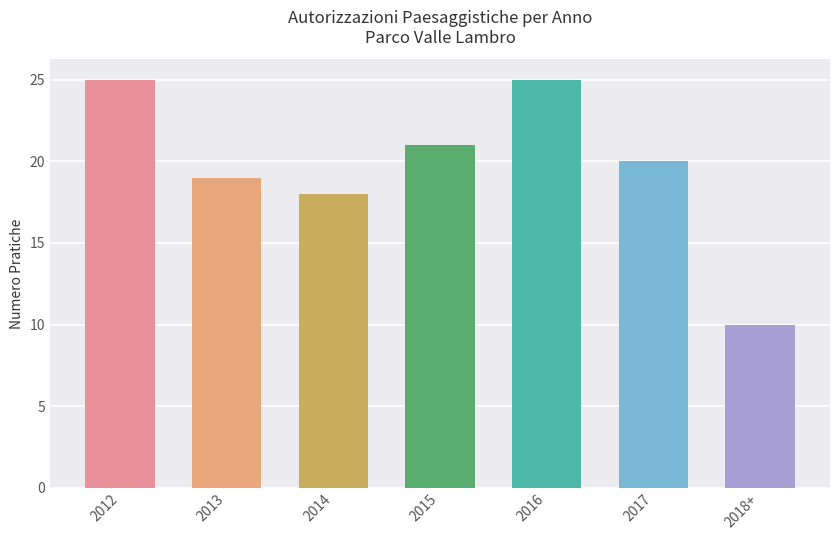

What is the label of the 5th bar from the left?

2016